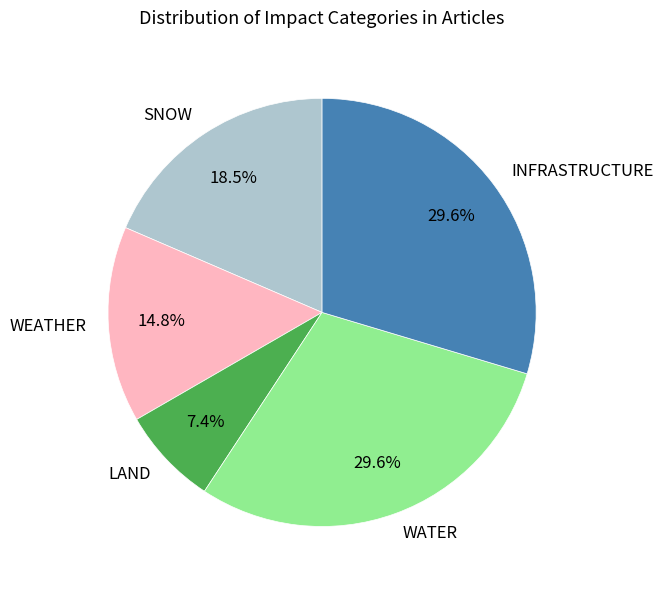

Between LAND and WEATHER, which is larger?

WEATHER